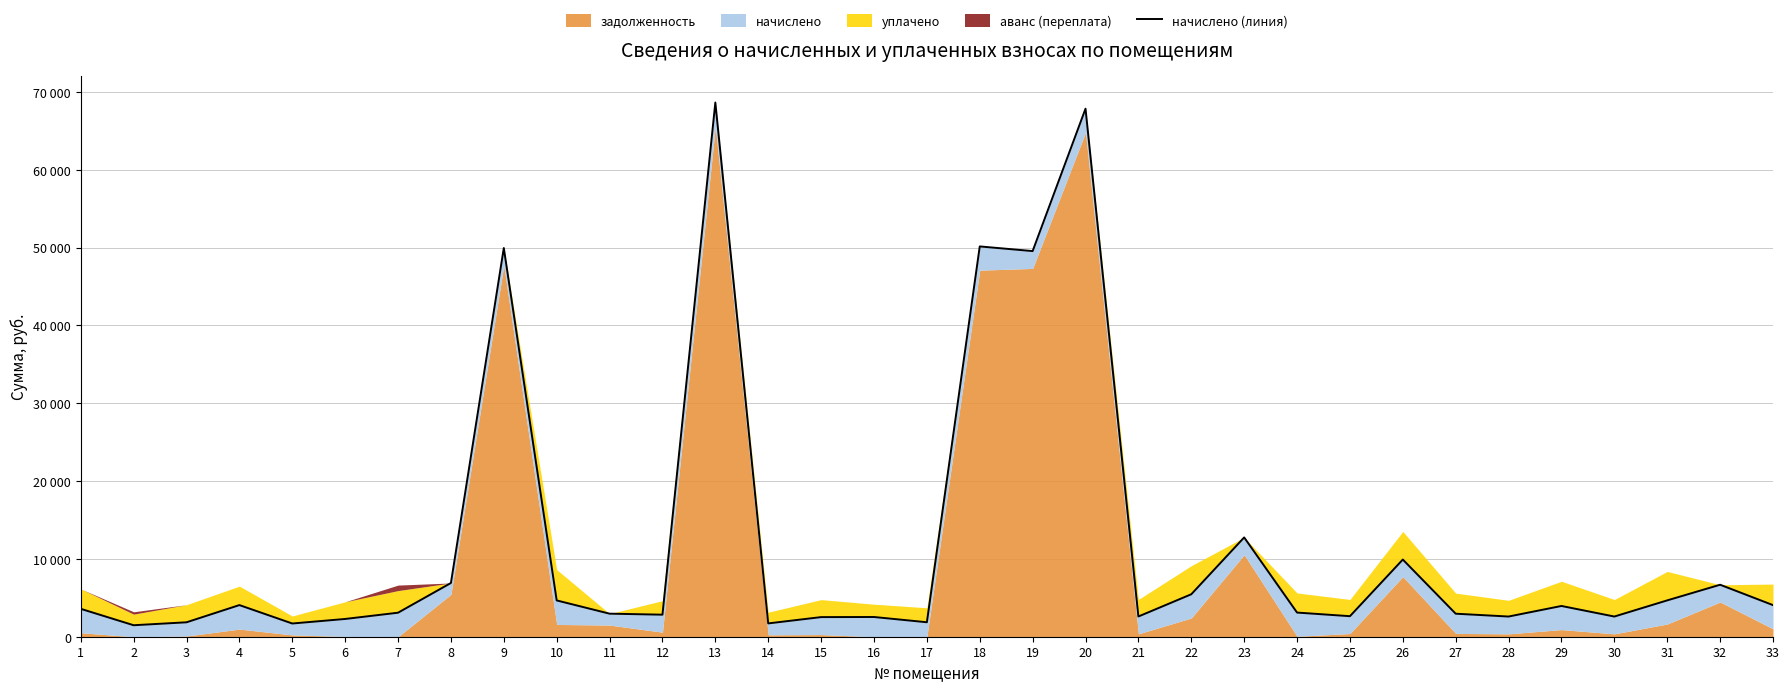

Reading left to right, transcribe all the data shown in this chart.

1=3584.2	2=1476.1	3=1853.4	4=4064.7	5=1698.9	6=2282.6	7=3085.5	8=6906.0	9=49947.5	10=4663.6	11=2962.2	12=2832.0	13=68639.5	14=1711.7	15=2520.0	16=2534.2	17=1859.9	18=50150.2	19=49551.7	20=67848.5	21=2598.7	22=5455.9	23=12759.3	24=3103.5	25=2638.5	26=9917.8	27=2957.0	28=2593.5	29=3950.9	30=2593.5	31=4669.4	32=6679.8	33=4060.7